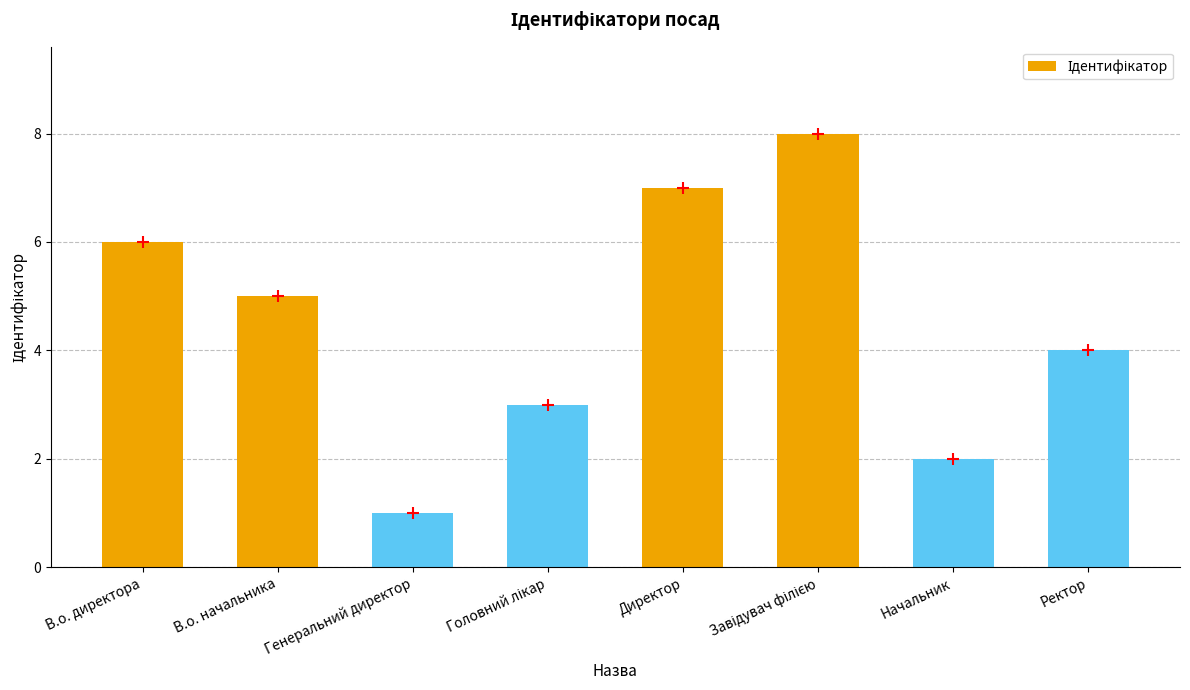

At which category does the chart reach its minimum across all series?

Генеральний директор